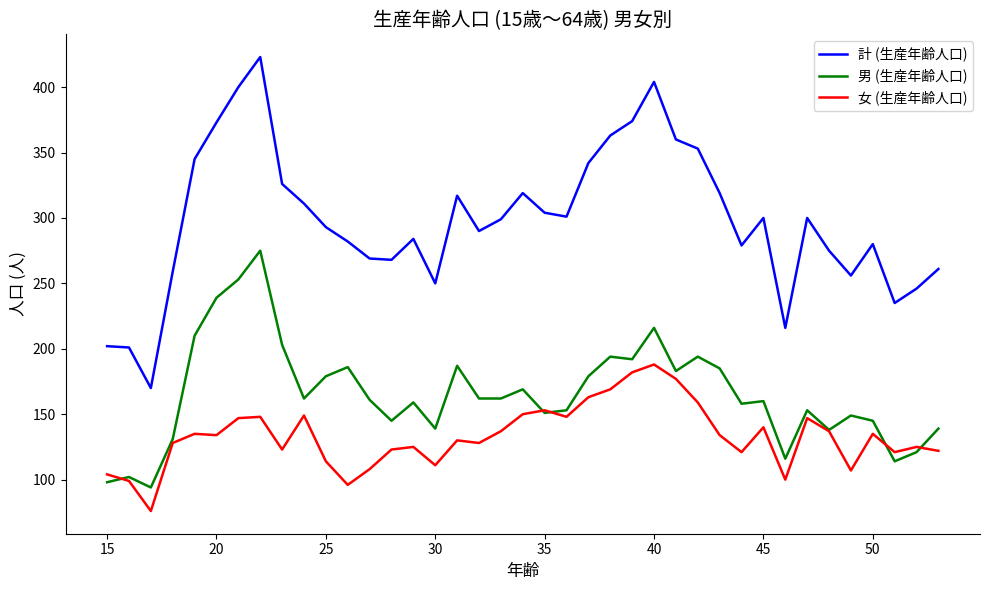

True or false: 計 (生産年齢人口) and 女 (生産年齢人口) cross at least once.

False